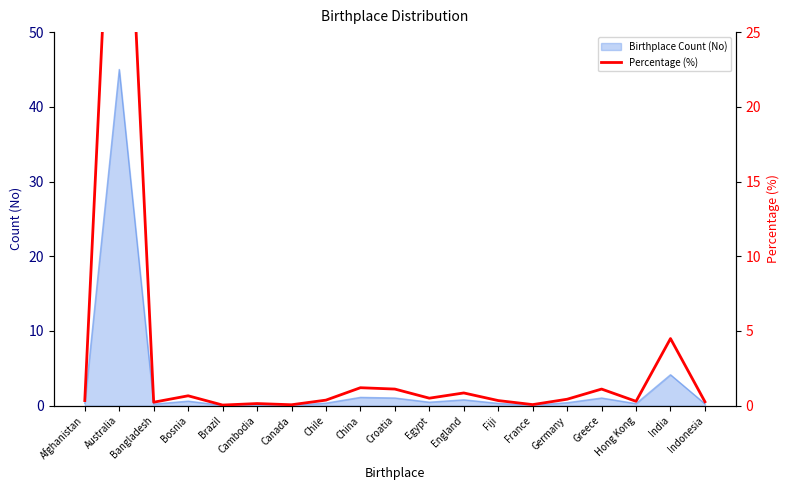

What is the difference between the values at Fiji and Cambodia?

0.2